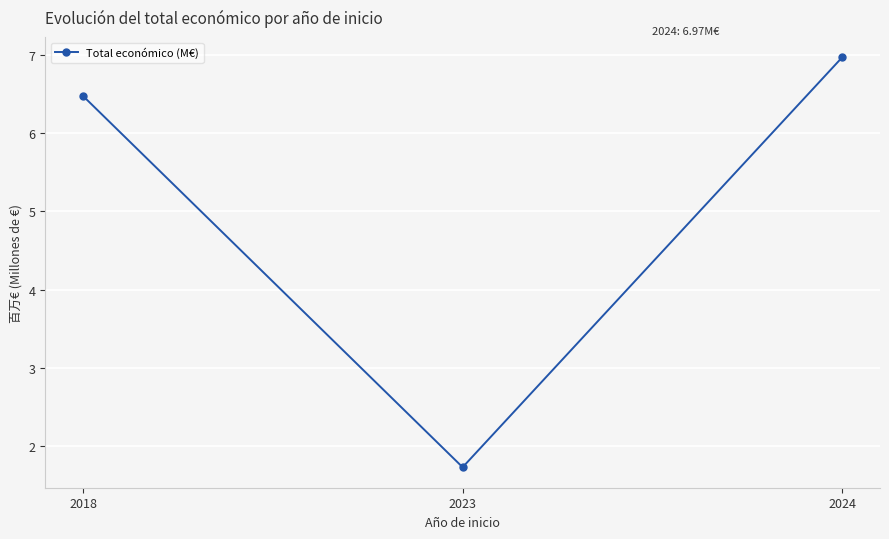

List the labels in order of value, largest first.

2024, 2018, 2023